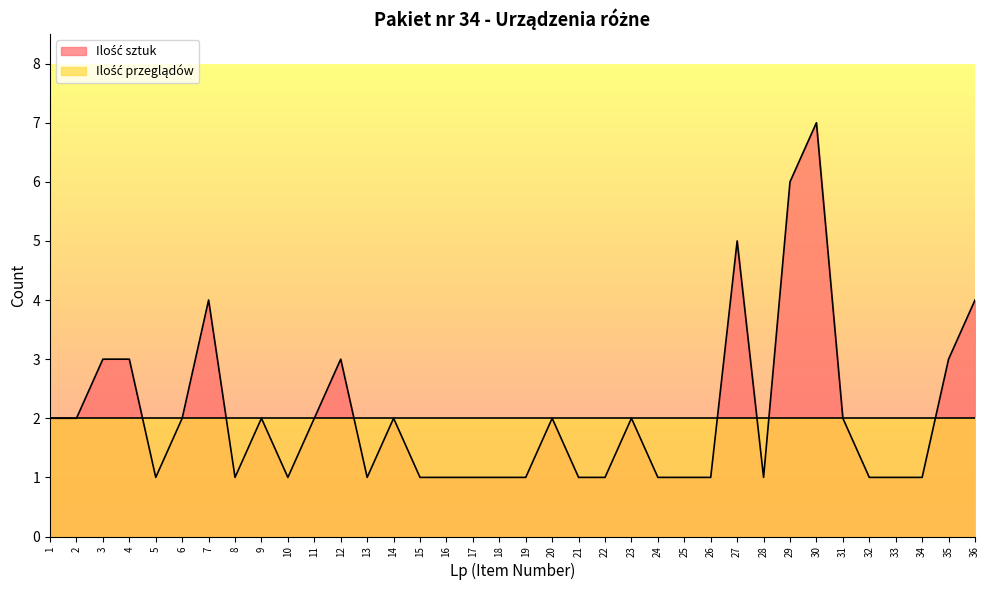

Rank the categories by value from highest to lowest.

30, 29, 27, 7, 36, 3, 4, 12, 35, 1, 2, 6, 9, 11, 14, 20, 23, 31, 5, 8, 10, 13, 15, 16, 17, 18, 19, 21, 22, 24, 25, 26, 28, 32, 33, 34